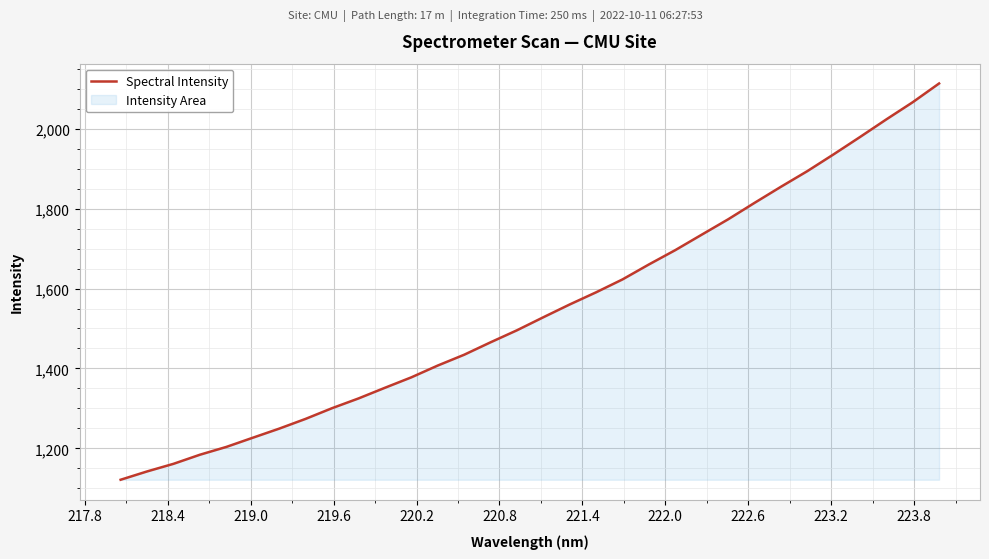

How many values are below 1528?

16